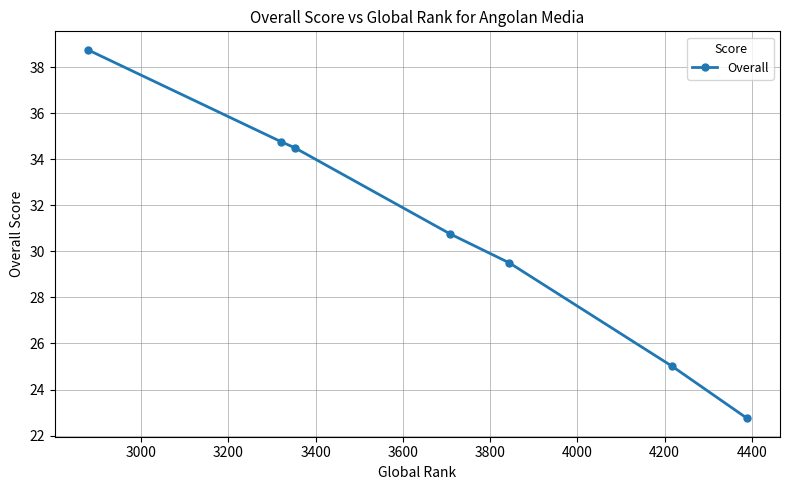

What is the sum of all values?

216.0